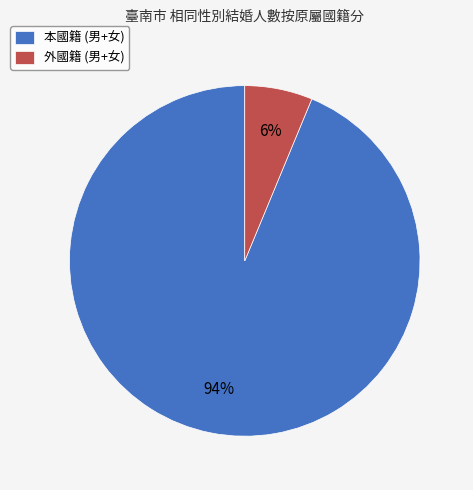

Count the number of slices in the pie.

2